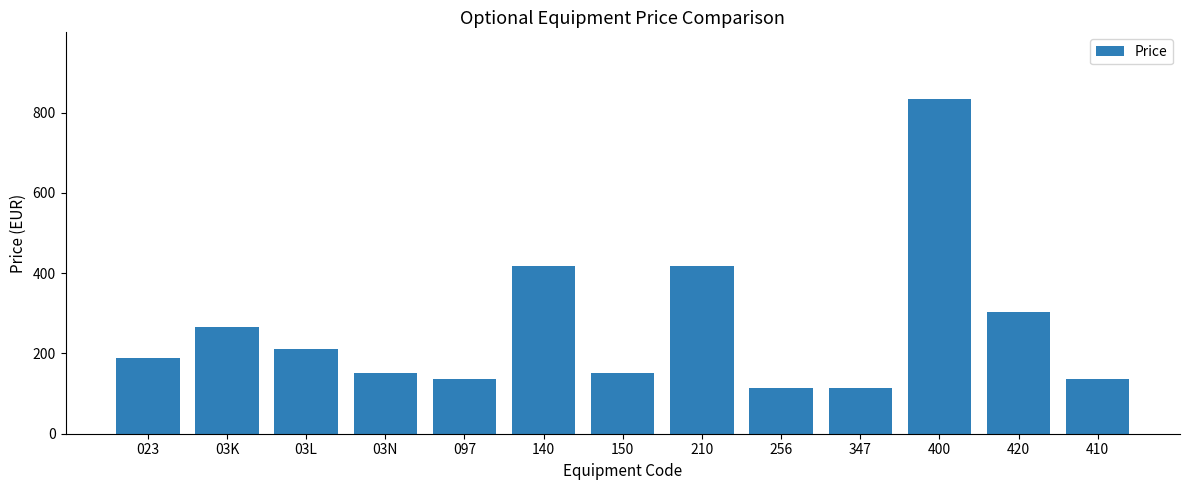

What position from the left is 023?

1